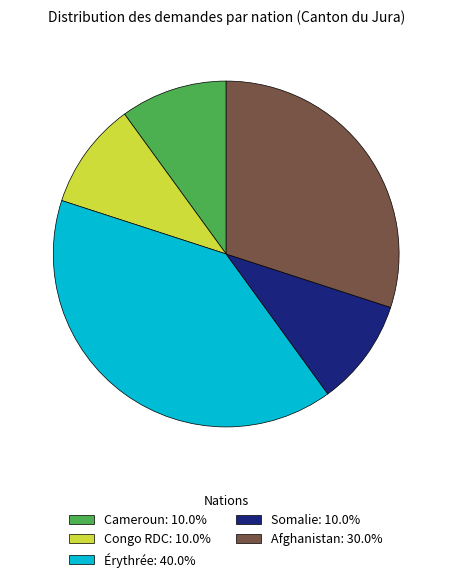

Is the sum of Afghanistan: 30.0% and Cameroun: 10.0% greater than half?

No